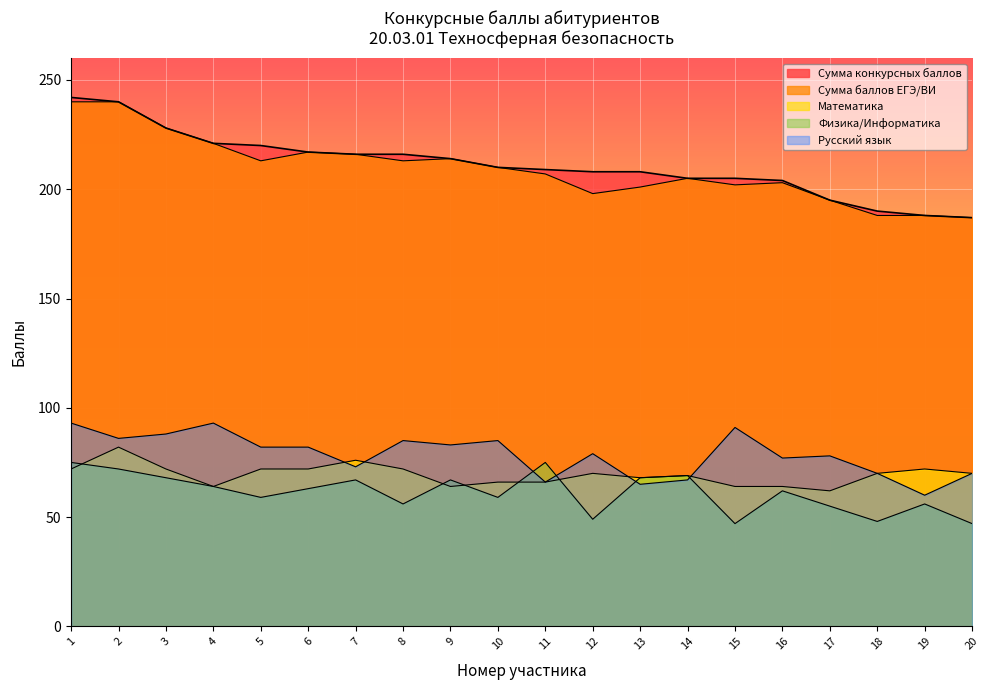

The Математика series shows 35 at 17. True or false?

False